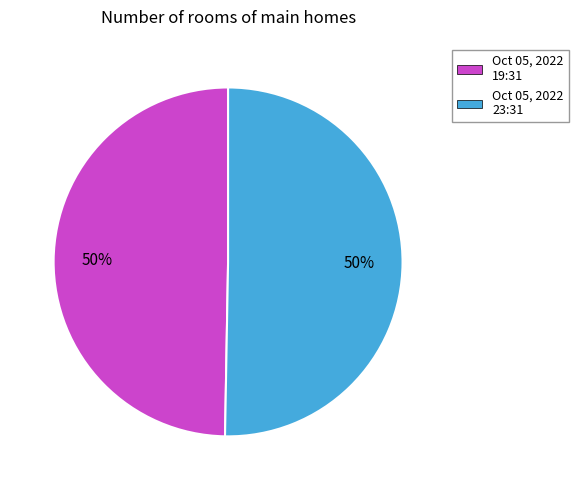

To the nearest percent, what percentage of the pie is Oct 05, 2022 19:31?

50%